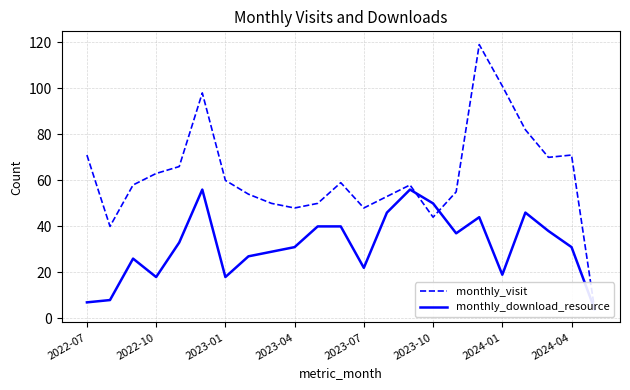

How many times do monthly_download_resource and monthly_visit cross each other?

2